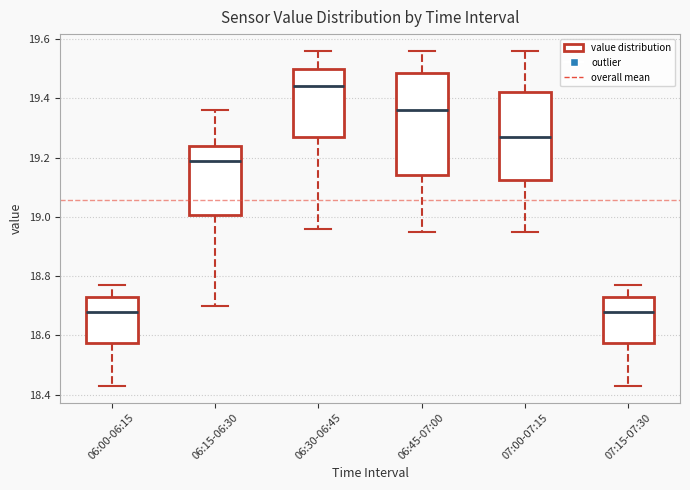

Reading left to right, transcribe this box plot: for each box, give where its median line is, the range the box spans, and where its two whiskers end, as read against the y-axis. The values are not printed on the chart, so give them approximately, as read against the axis.

06:00-06:15: median 18.68, box 18.58 to 18.74, whiskers 18.44 to 18.78
06:15-06:30: median 19.20, box 19.00 to 19.24, whiskers 18.70 to 19.36
06:30-06:45: median 19.44, box 19.28 to 19.50, whiskers 18.96 to 19.56
06:45-07:00: median 19.36, box 19.14 to 19.48, whiskers 18.96 to 19.56
07:00-07:15: median 19.28, box 19.12 to 19.42, whiskers 18.96 to 19.56
07:15-07:30: median 18.68, box 18.58 to 18.74, whiskers 18.44 to 18.78